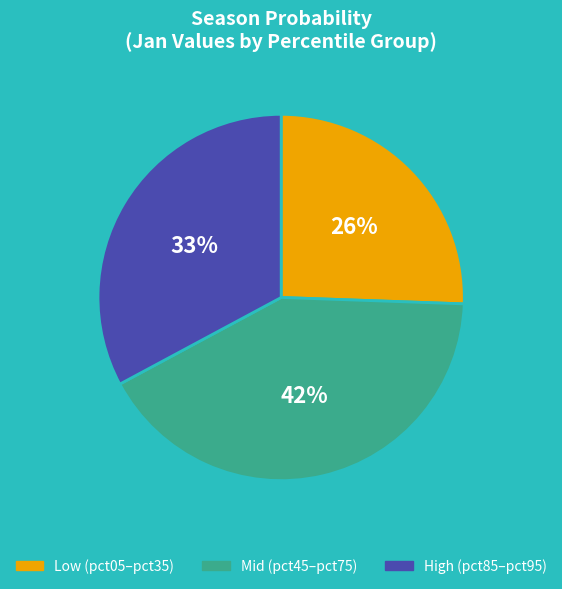

Does Low (pct05–pct35) account for over 50% of the chart?

No